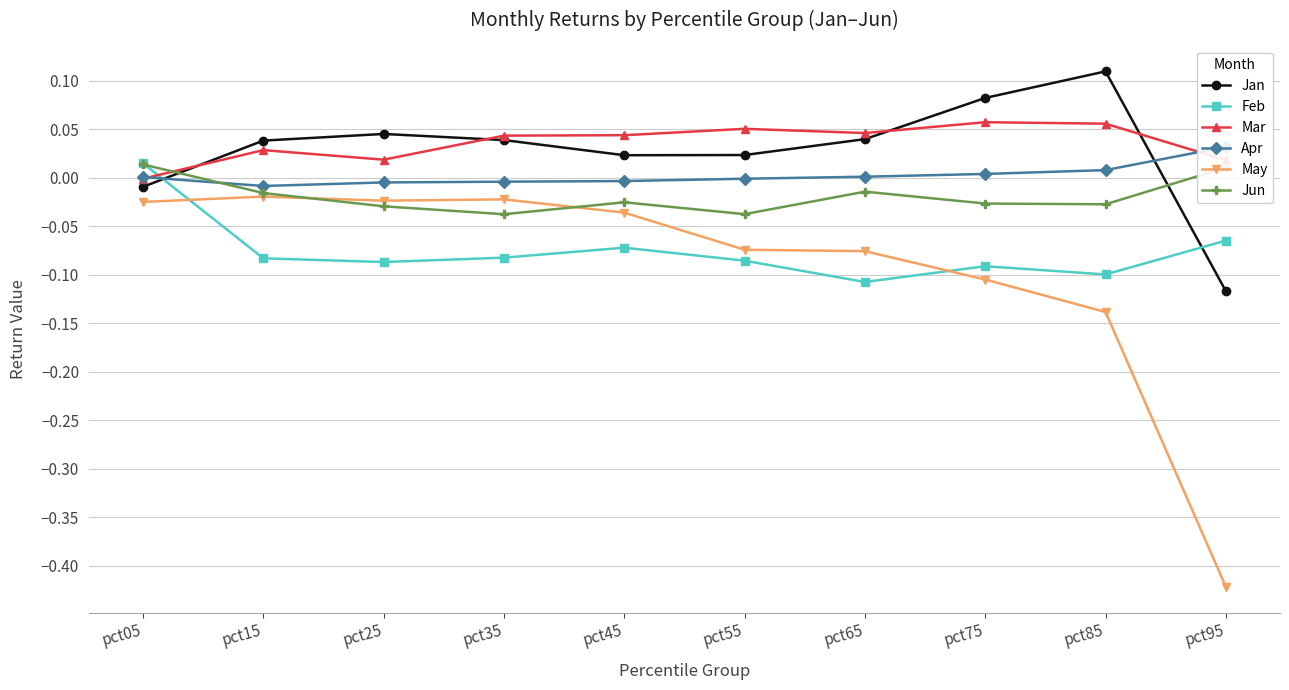

At which category is the sum across all series the highest?

pct05